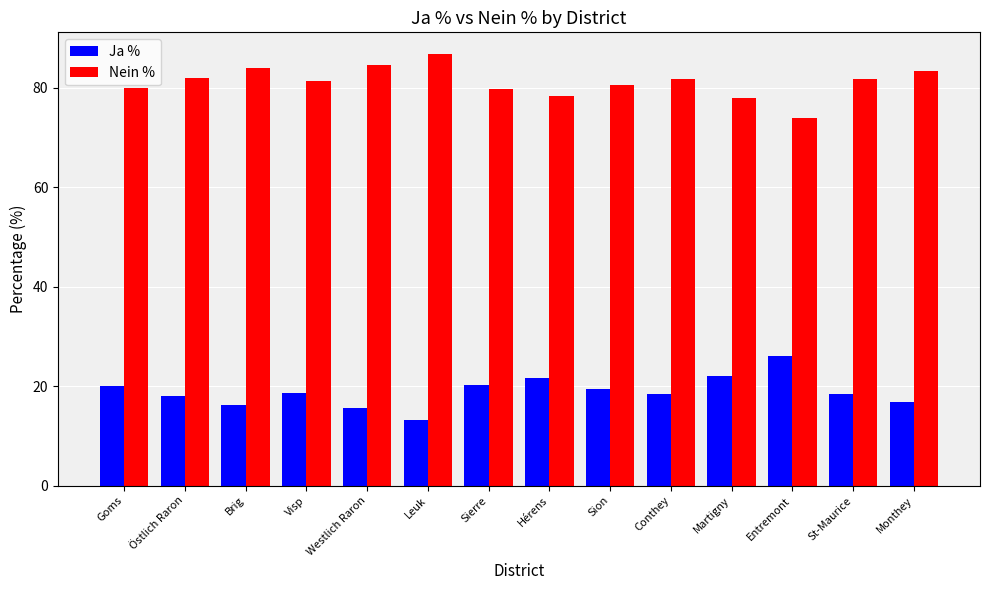

What is the difference between the second highest and minimum values in the Nein % series?

10.6